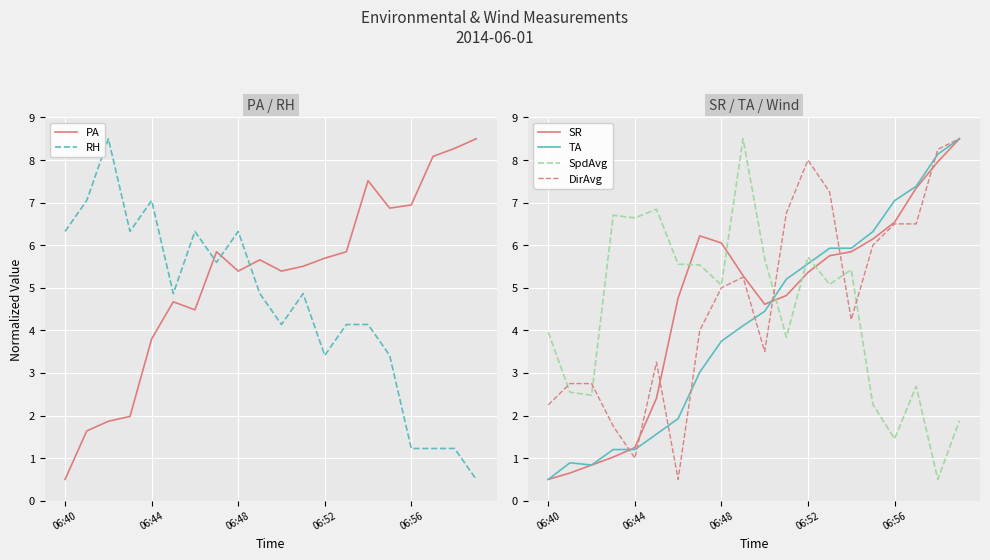

How many lines are shown in the chart?

6